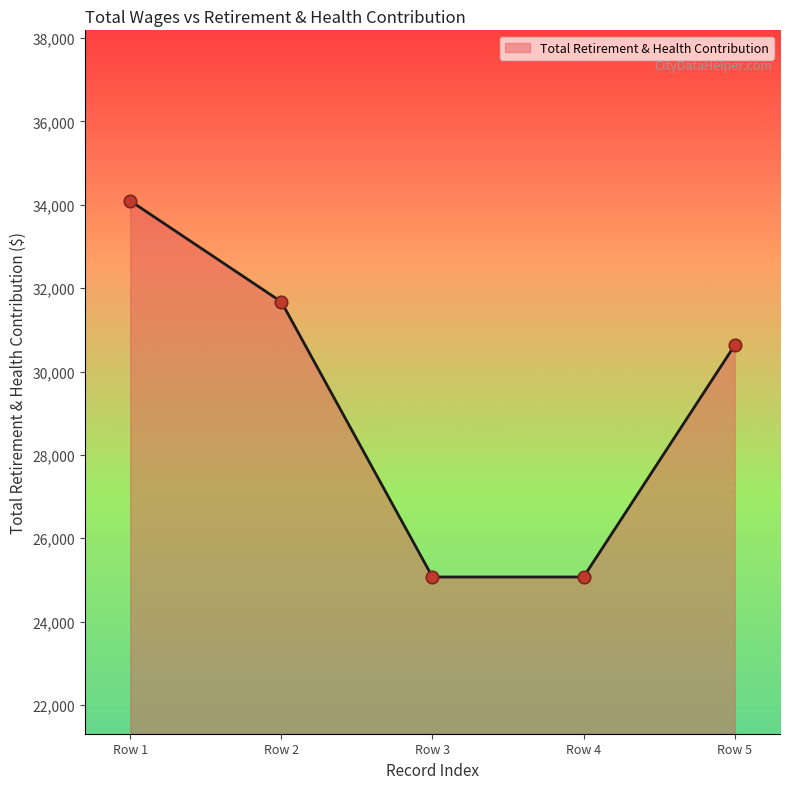

Approximately how many times larger is the value at Row 5 compared to Row 3?

1.2